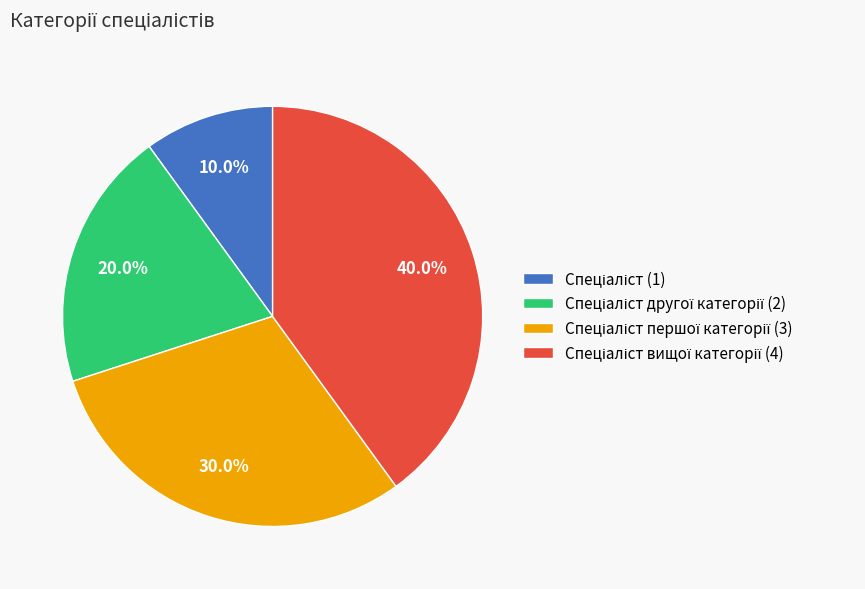

Is there any slice that represents more than half of the pie?

No